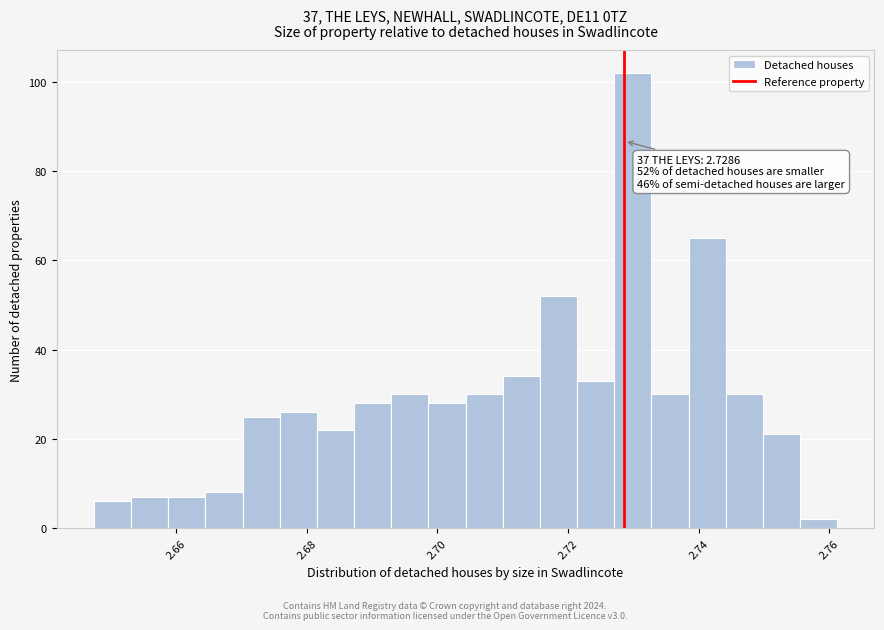

Around what value on the x-axis is the tallest bar? Give the approximate position of its centre, as read against the axis.

2.730